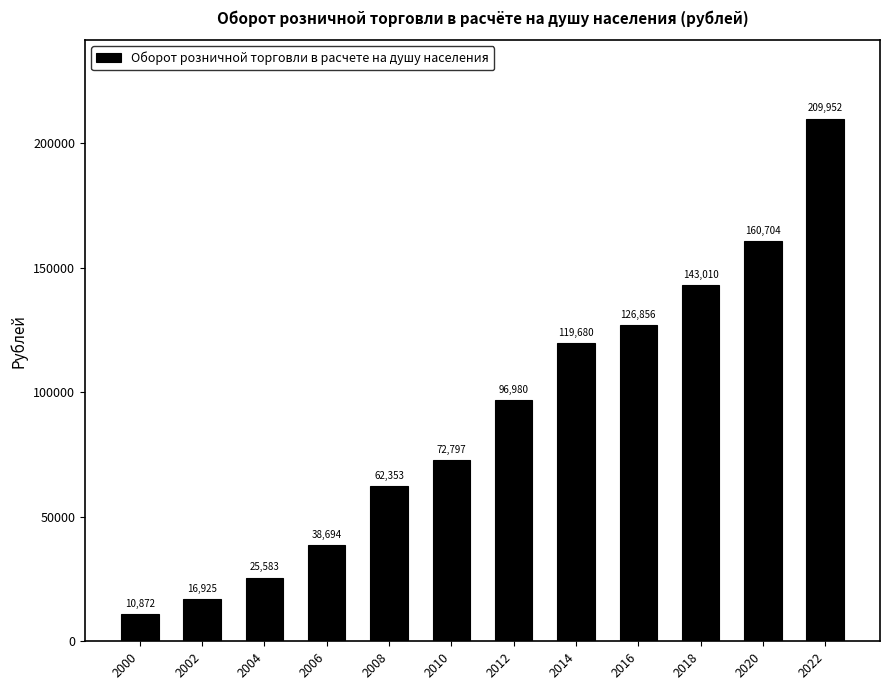

How many categories are shown in the chart?

12